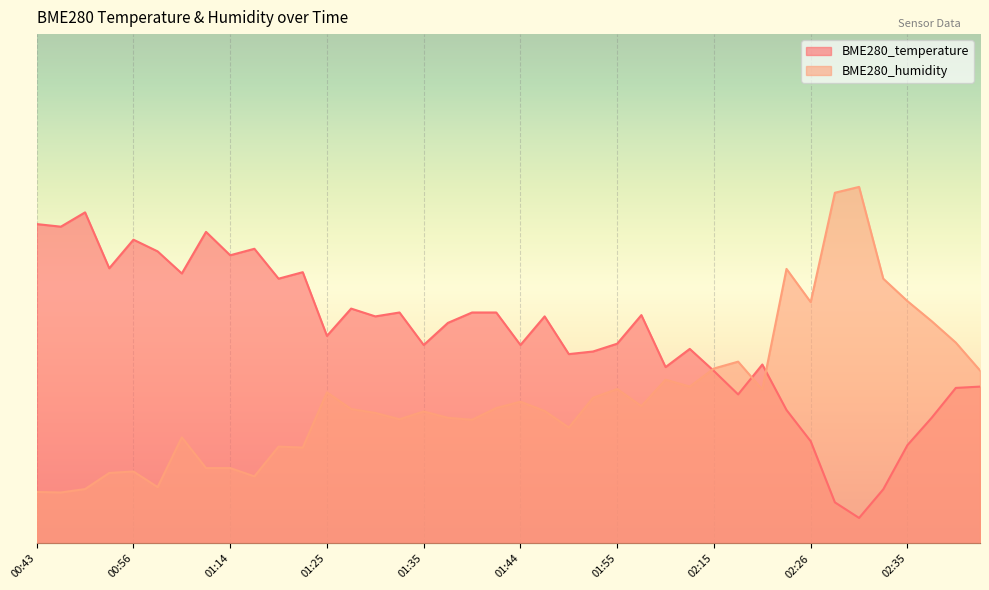

Which series has the largest total across all categories?

BME280_temperature